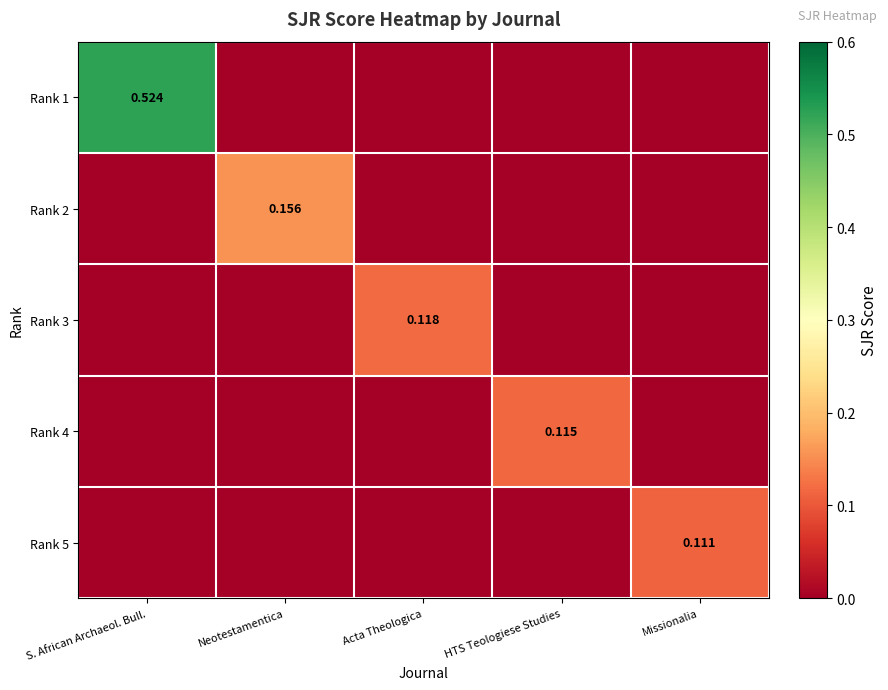

Count the number of categories in the chart.

5